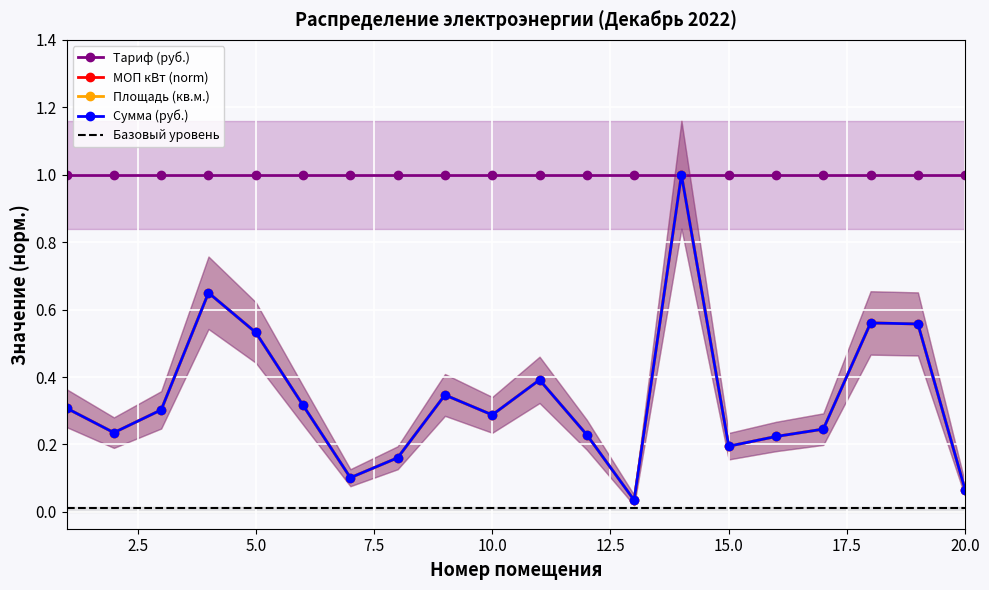

What value does the Площадь (кв.м.) series have at 11?

0.4